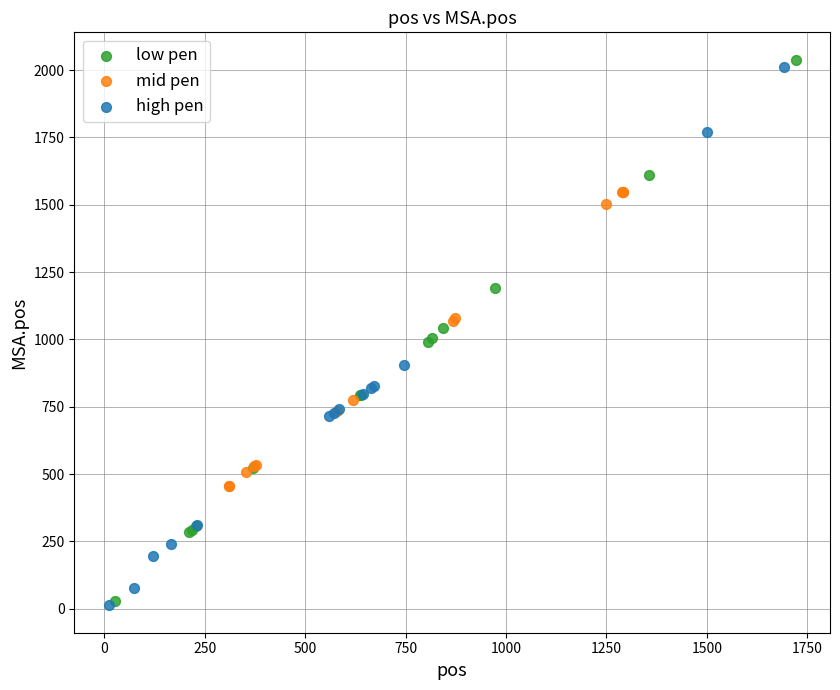

What are all the series names shown in the legend?

low pen, mid pen, high pen